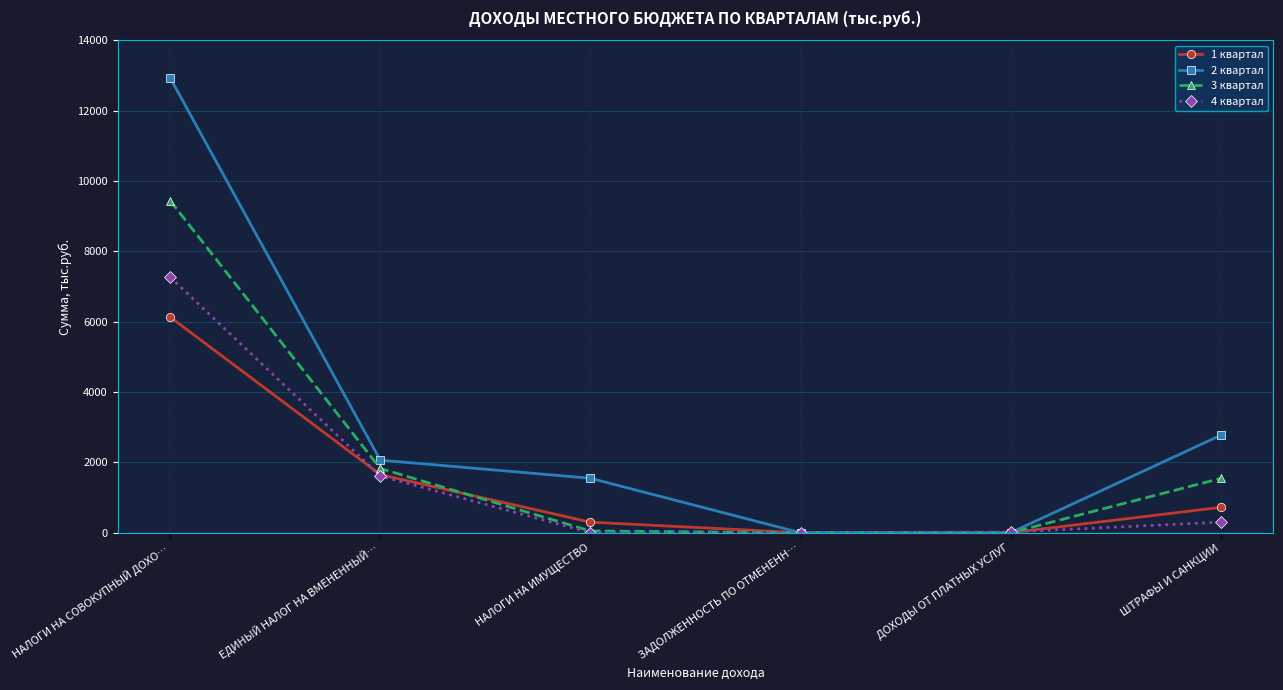

True or false: 4 квартал has more than 1 points higher than both neighbors.

False